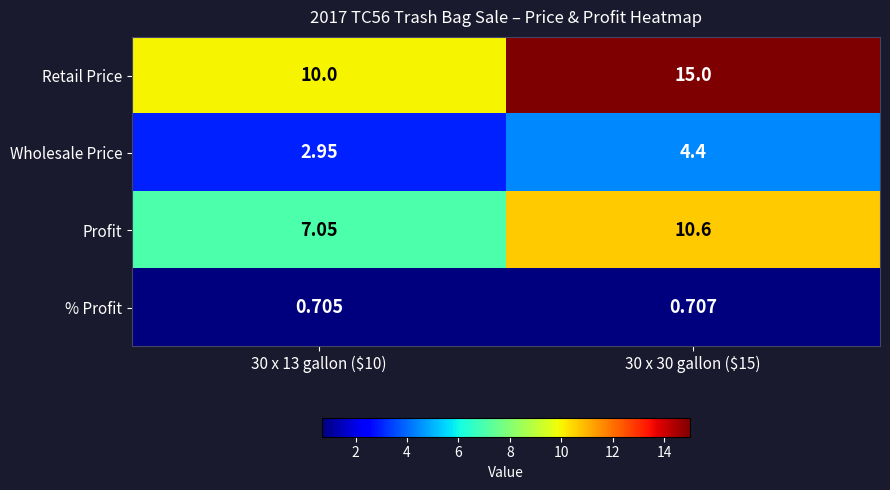

Rank the series by their maximum value, from lowest to highest.

% Profit, Wholesale Price, Profit, Retail Price